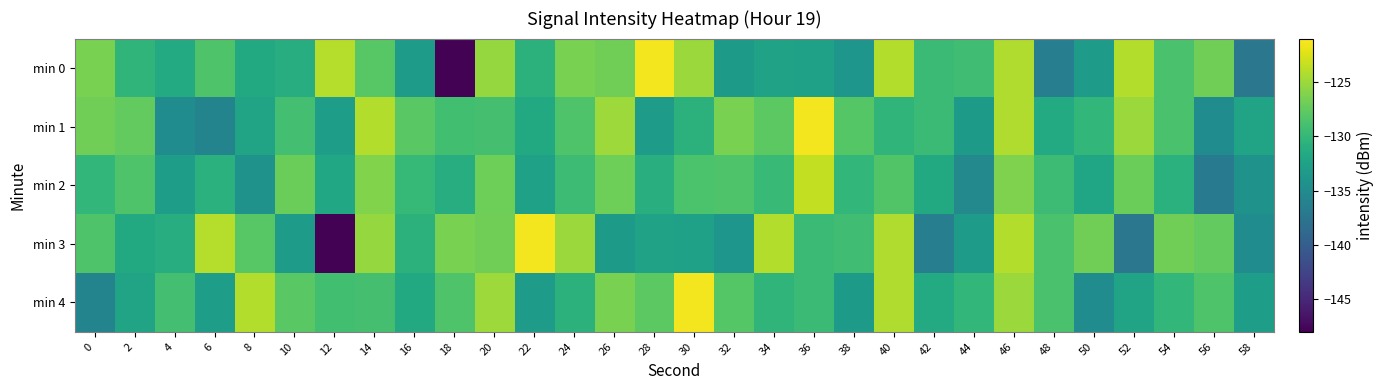

What is the spread (max minus min) of values at 12?

23.9